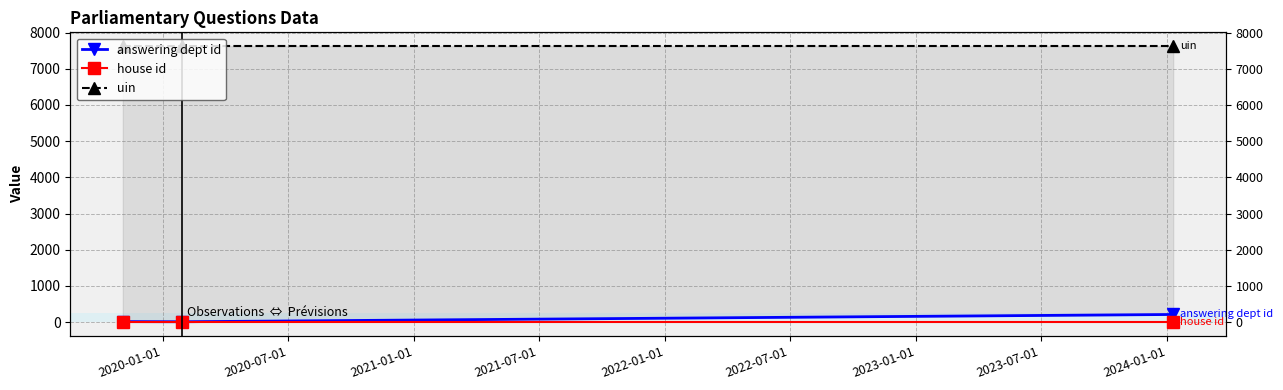

What is the total value across all series at 2020-07-01?

7637